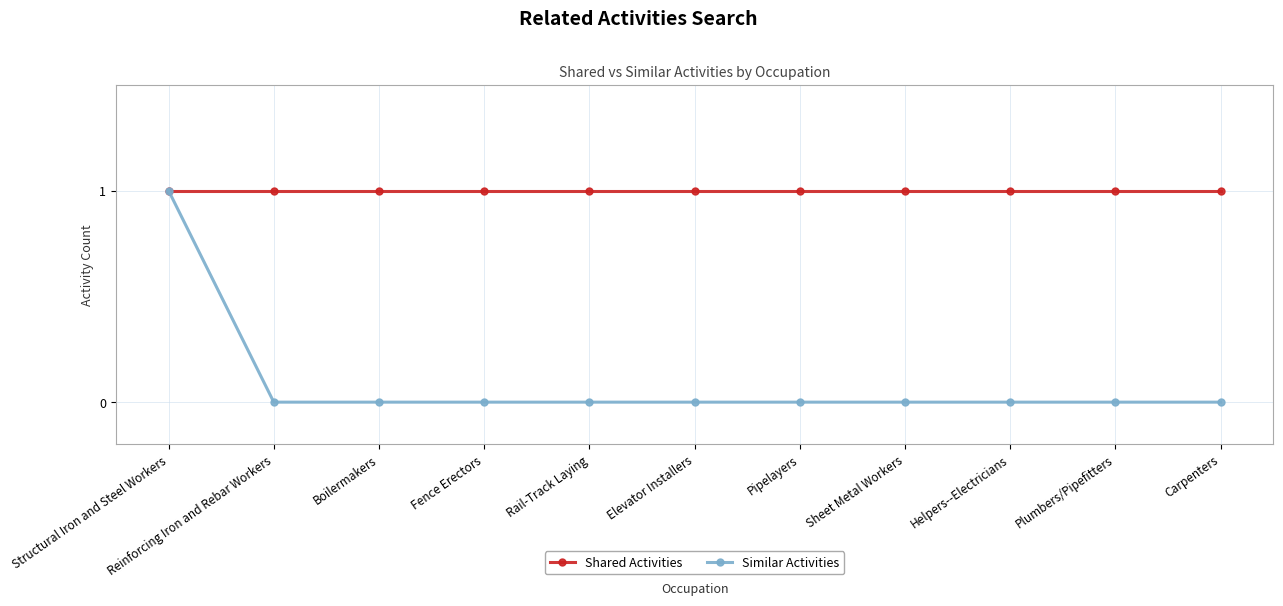

At which category is the sum across all series the highest?

Structural Iron and Steel Workers